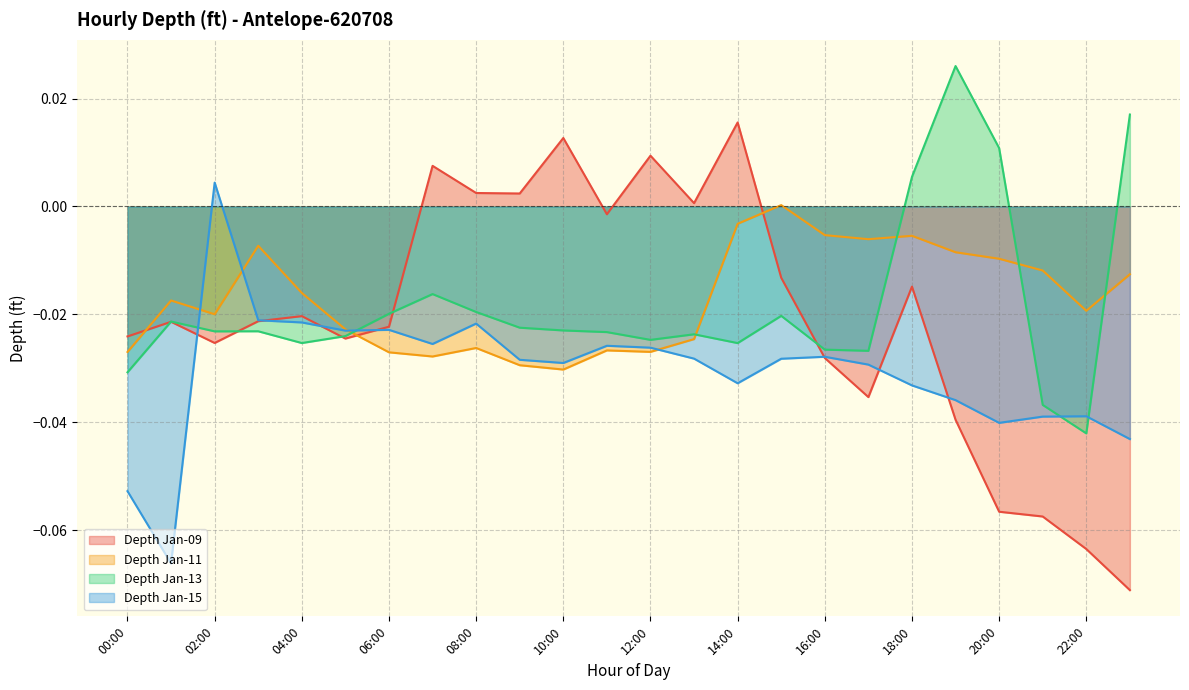

At how many categories does at least one series exceed 0?

13